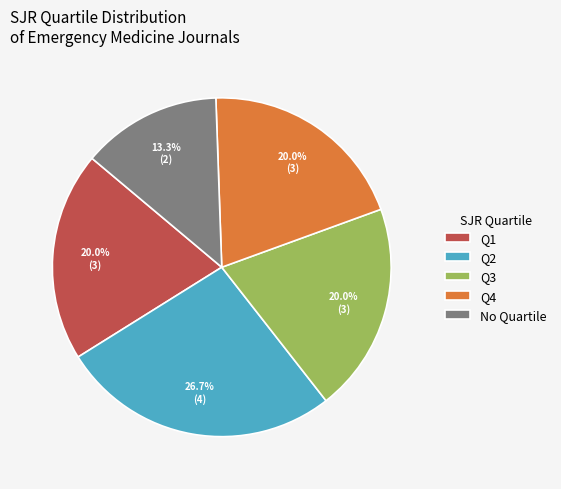

Approximately how many times larger is the value at Q2 compared to No Quartile?

2.0